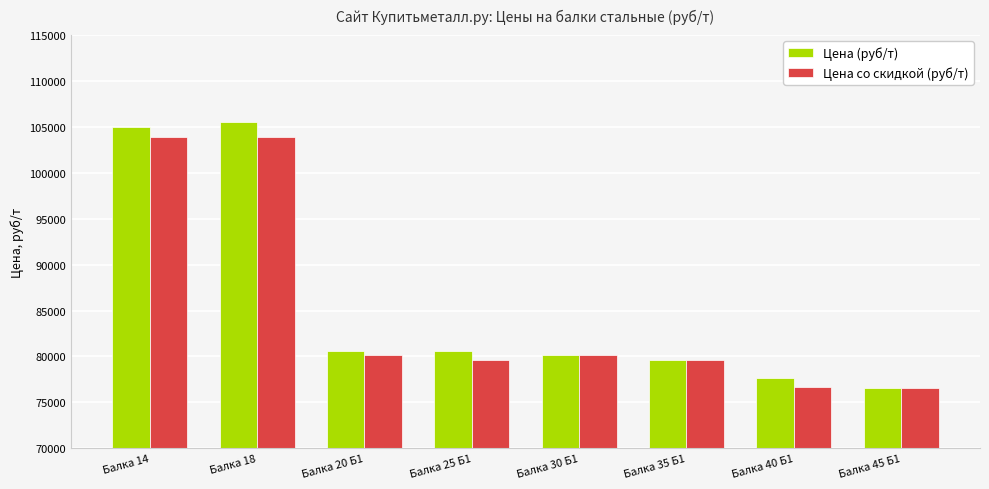

What is the smallest value displayed?

76600